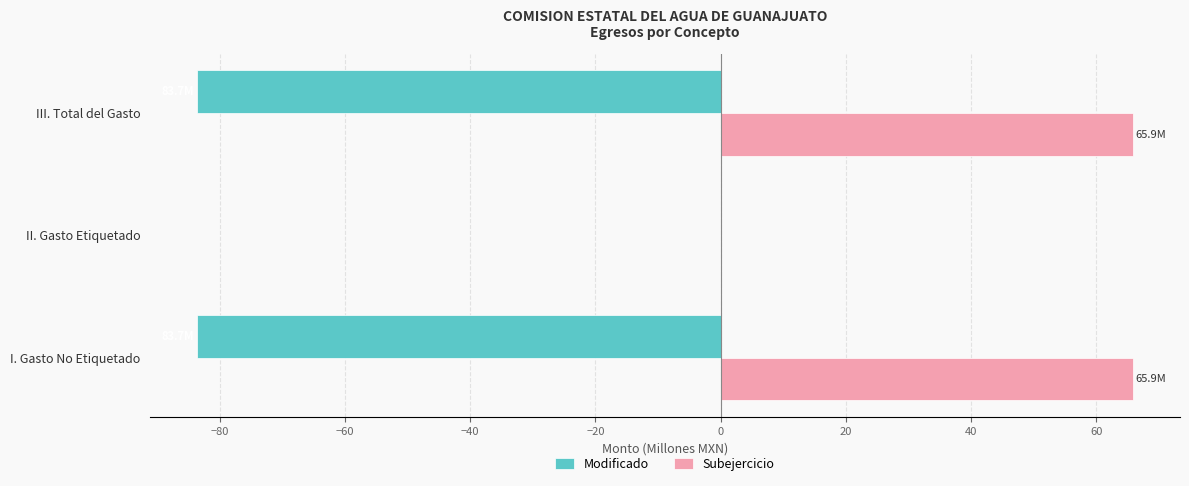

What is the maximum value for Subejercicio?

65.9